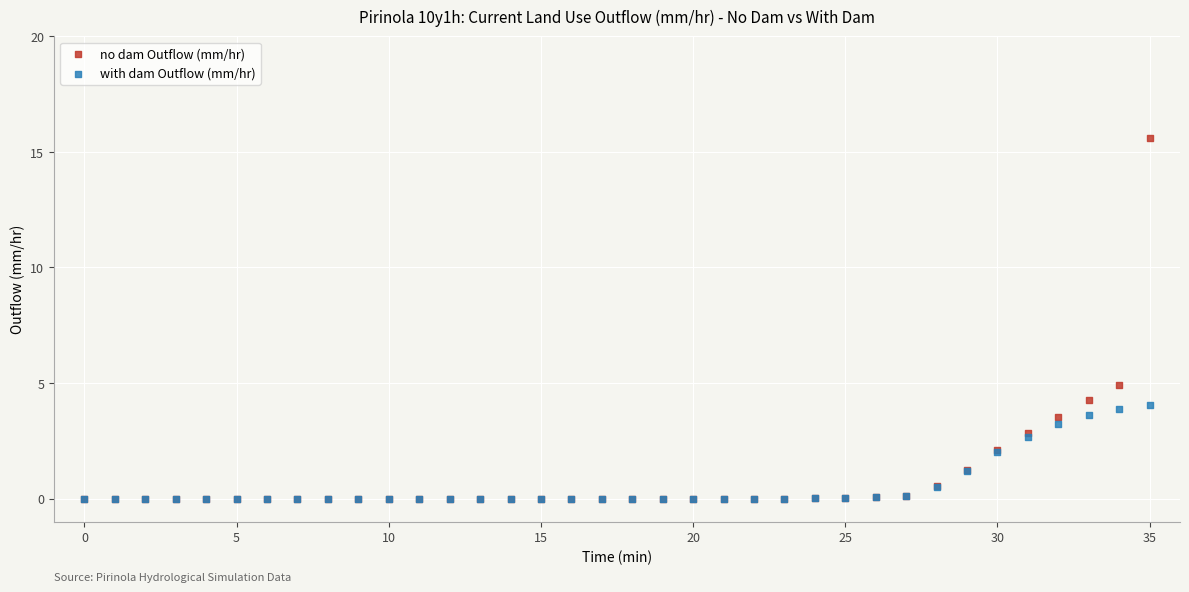

Which series reaches the maximum Y coordinate?

no dam Outflow (mm/hr)